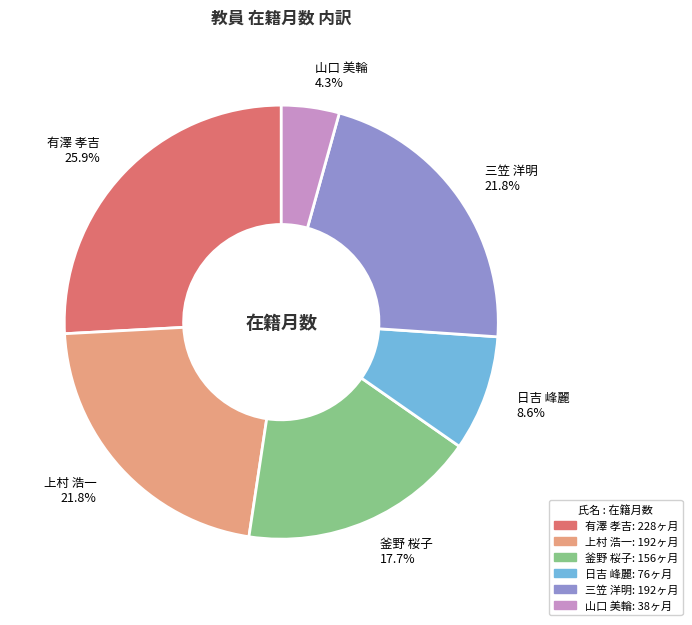

What percentage is the 有澤 孝吉 slice, to the nearest percent?

26%